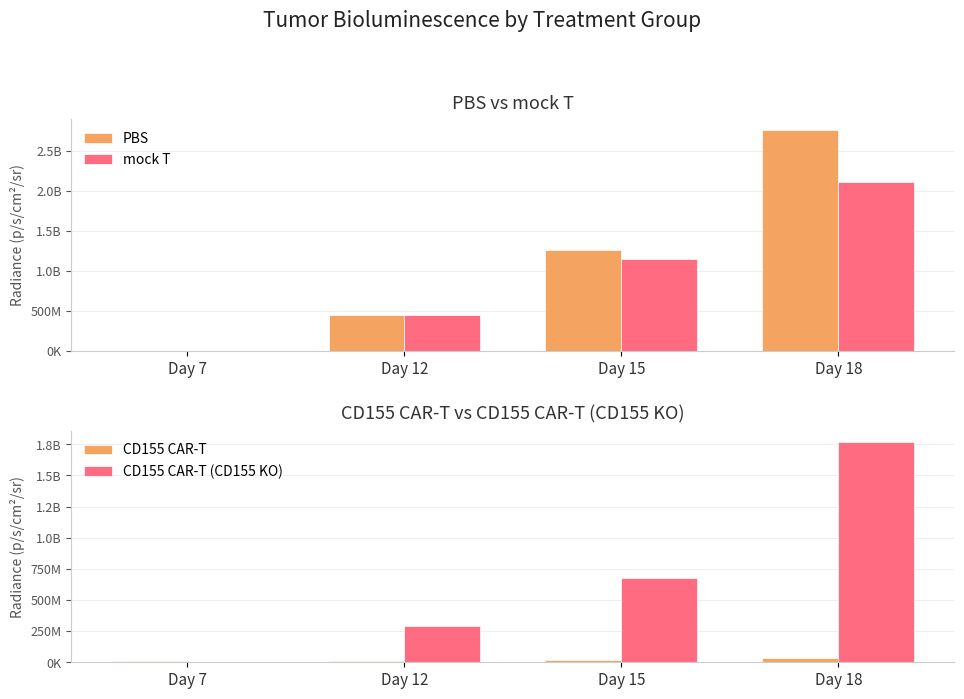

At how many categories does at least one series exceed 1228774084?

2